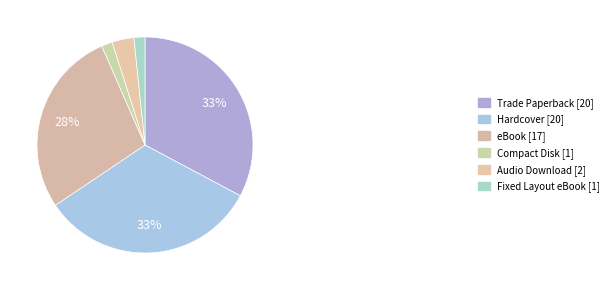

What is the smallest slice in the pie chart?

Compact Disk